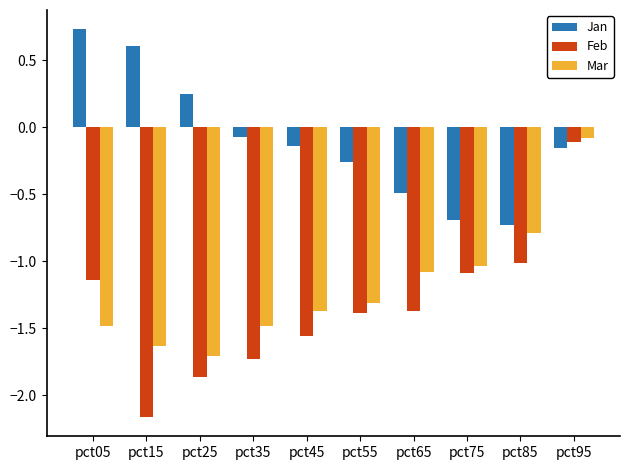

What is the total value across all series at pct75?

-2.8